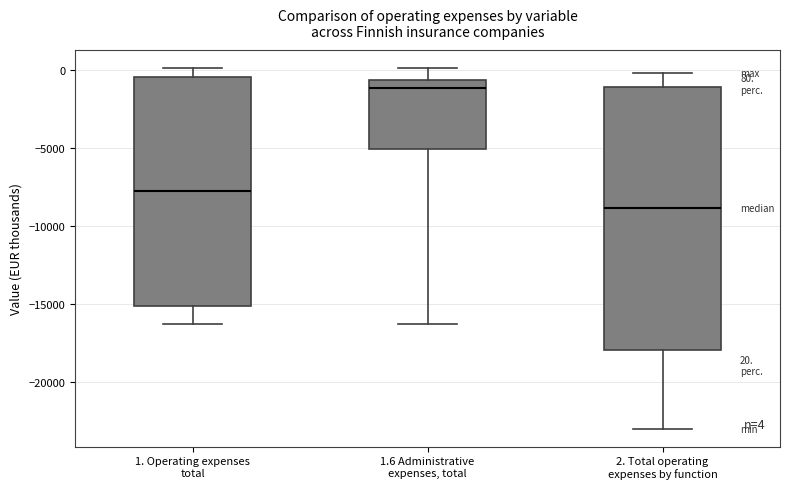

Which box has the highest median line?

1.6 Administrative expenses, total